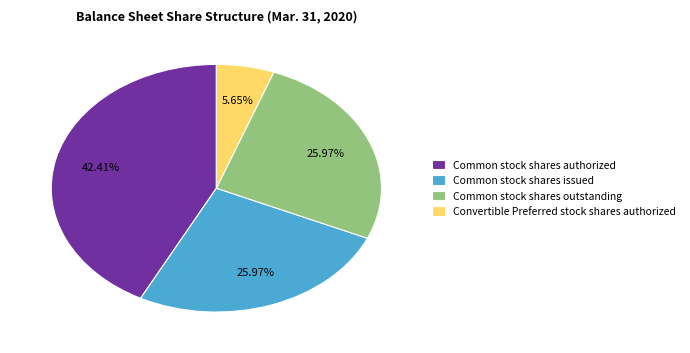

Approximately how many times larger is the value at Convertible Preferred stock shares authorized compared to Common stock shares outstanding?

0.2